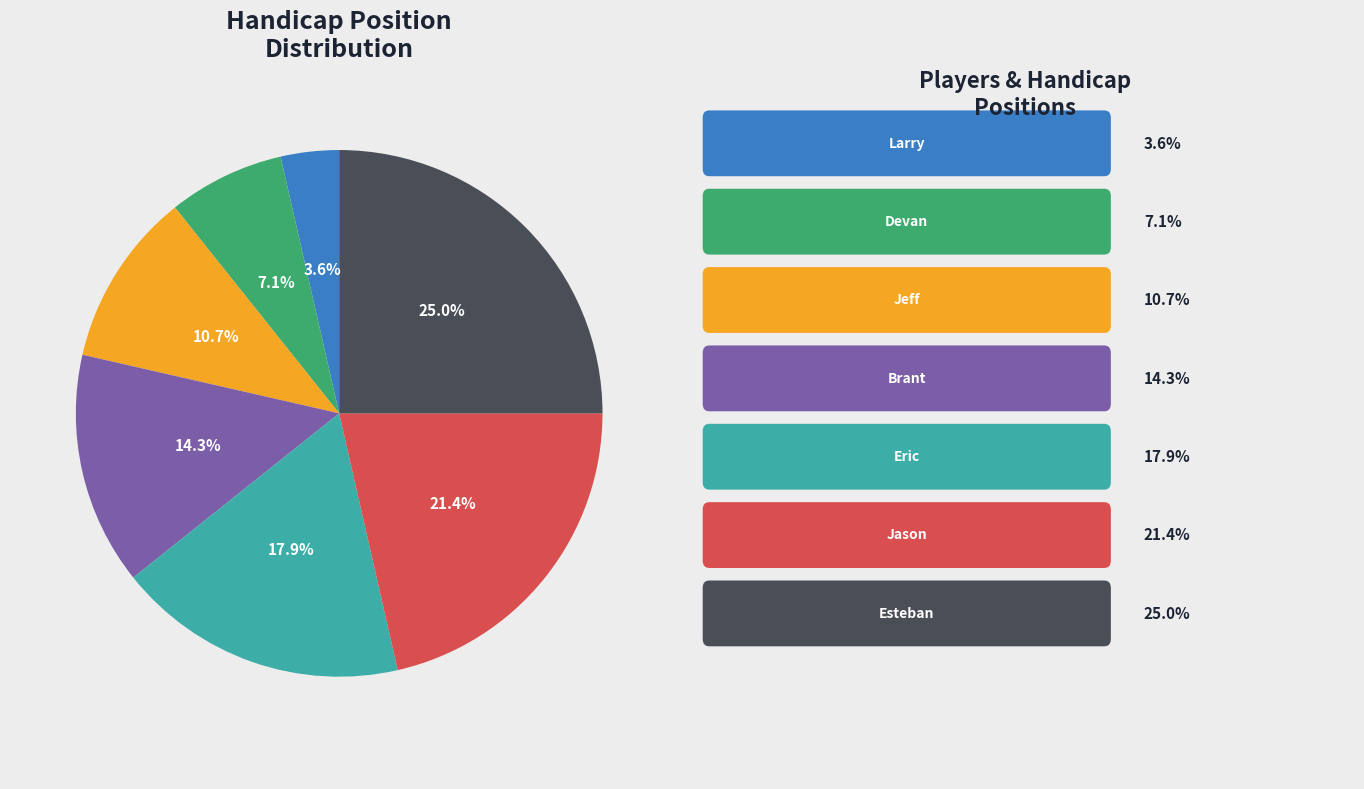

Is there a majority slice in this chart?

No